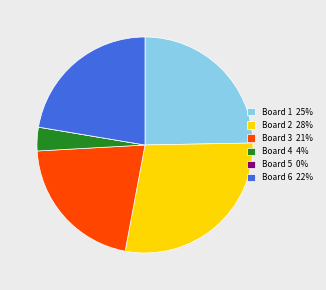

Is Board 1 25% the majority of the pie?

No